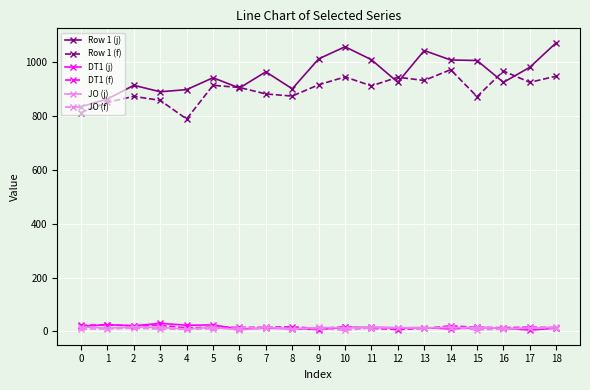

Which series has the largest total across all categories?

Row 1 (j)